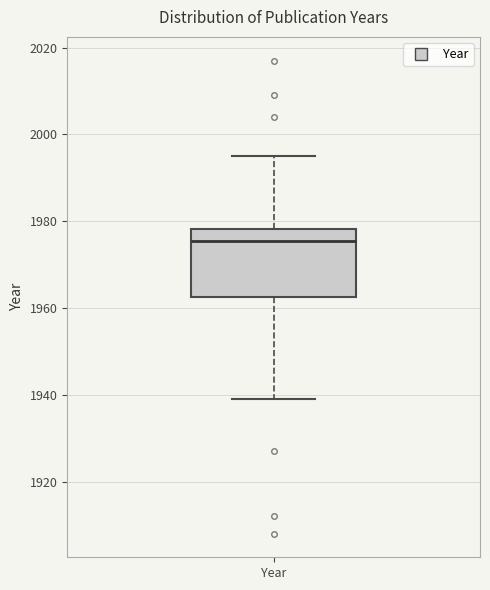

Where is the upper edge of the box for Year on the y-axis? The values are not printed on the chart, so give them approximately, as read against the axis.

1978